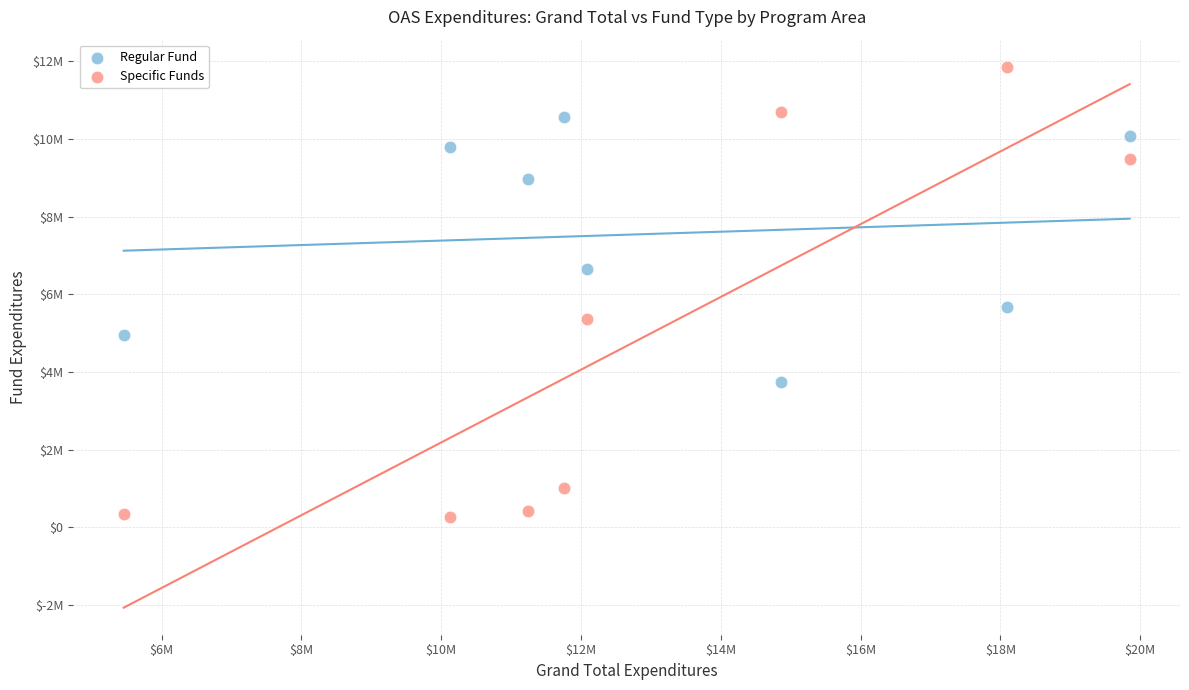

Which series has the largest Y range (max minus min)?

Specific Funds